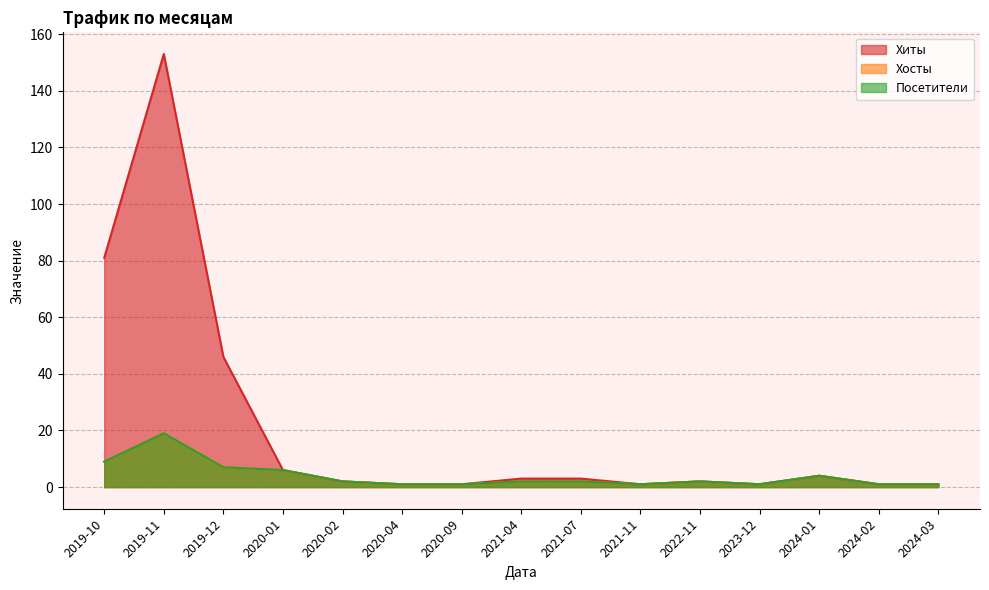

Which series has the largest total across all categories?

Хиты